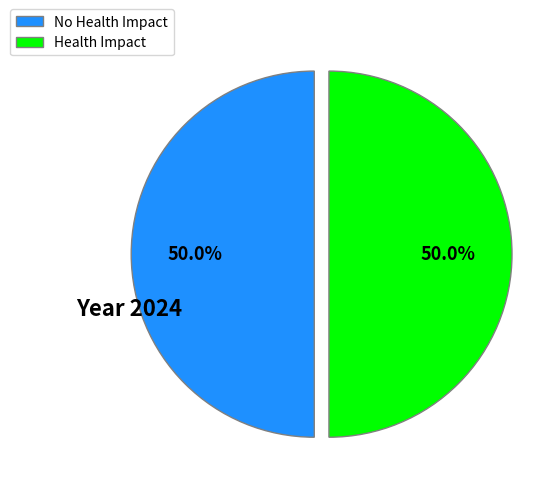

What is the ratio of the value at No Health Impact to the value at Health Impact?

1.0